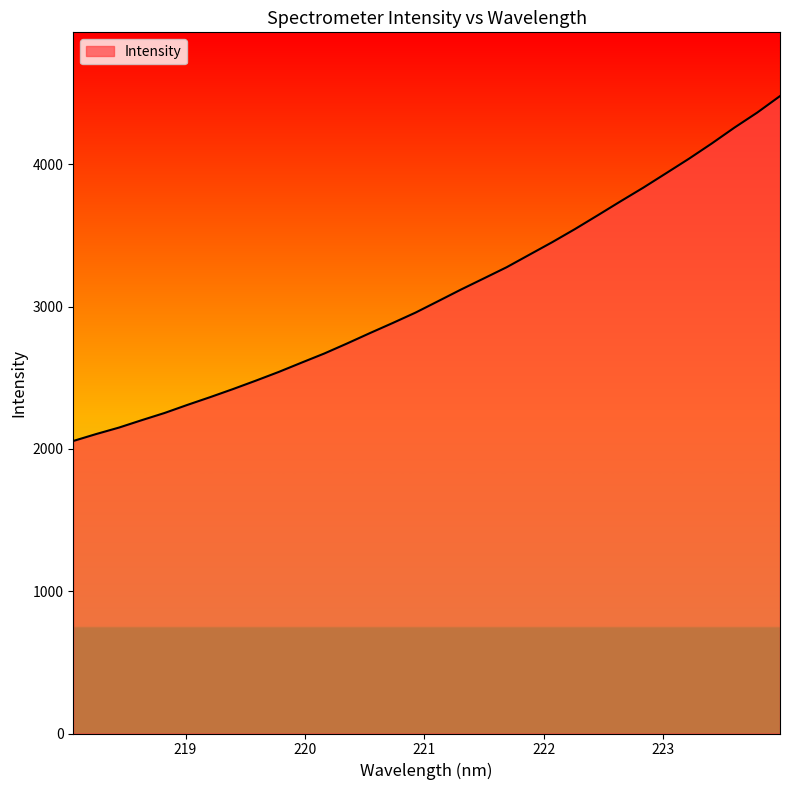

What is the minimum value shown in the chart?

2055.9